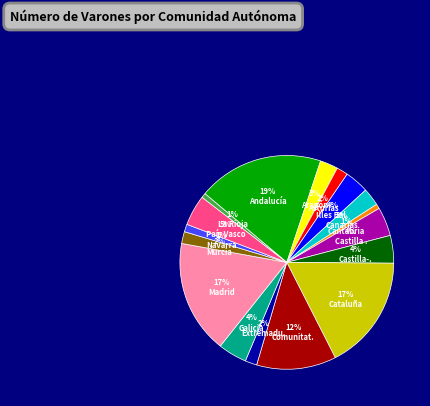

Is there any slice that represents more than half of the pie?

No